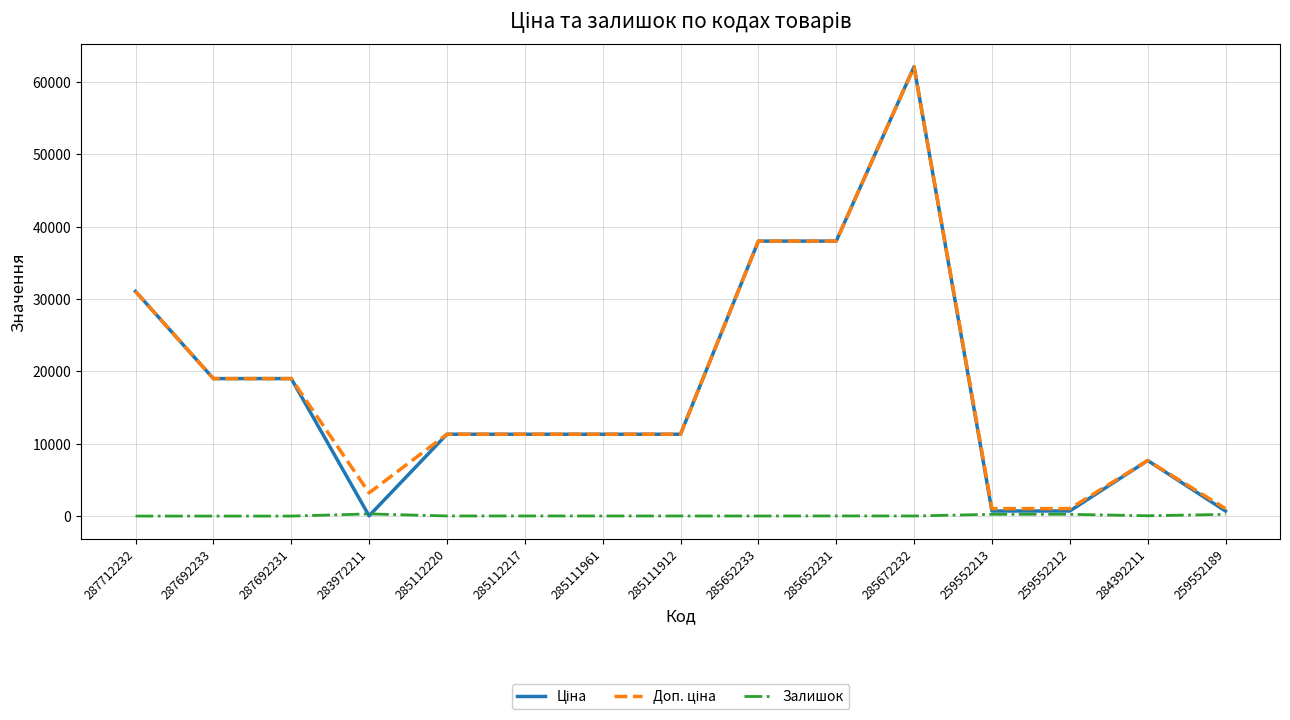

Which label corresponds to the largest value in the chart?

285672232